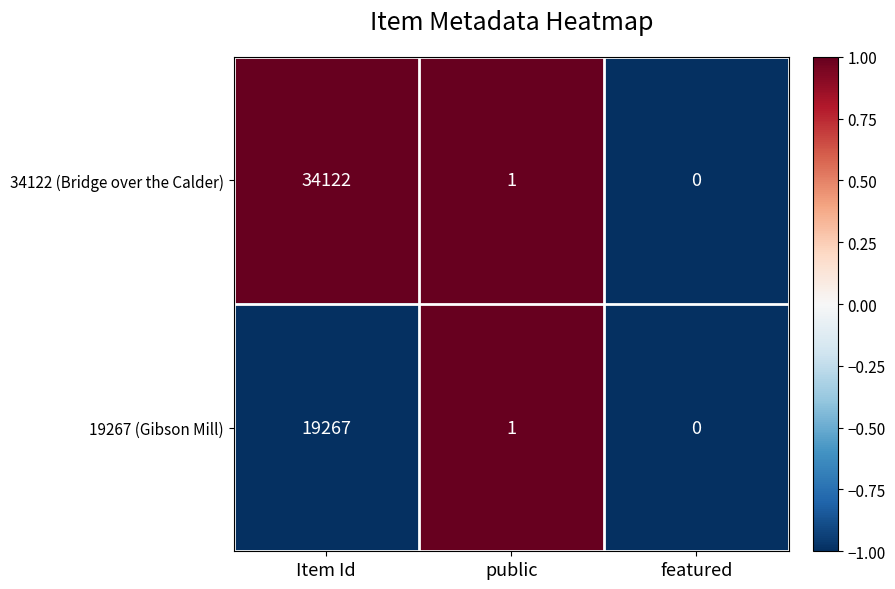

Reading right to left, transcribe all the data shown in this chart.

34122 (Bridge over the Calder): featured=0	public=1	Item Id=34122
19267 (Gibson Mill): featured=0	public=1	Item Id=19267